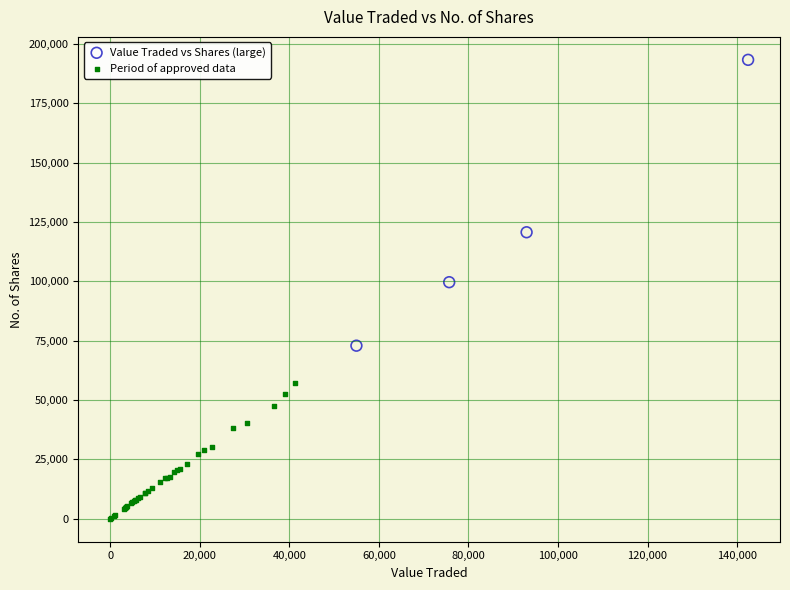

Which series reaches the maximum Y coordinate?

Value Traded vs Shares (large)